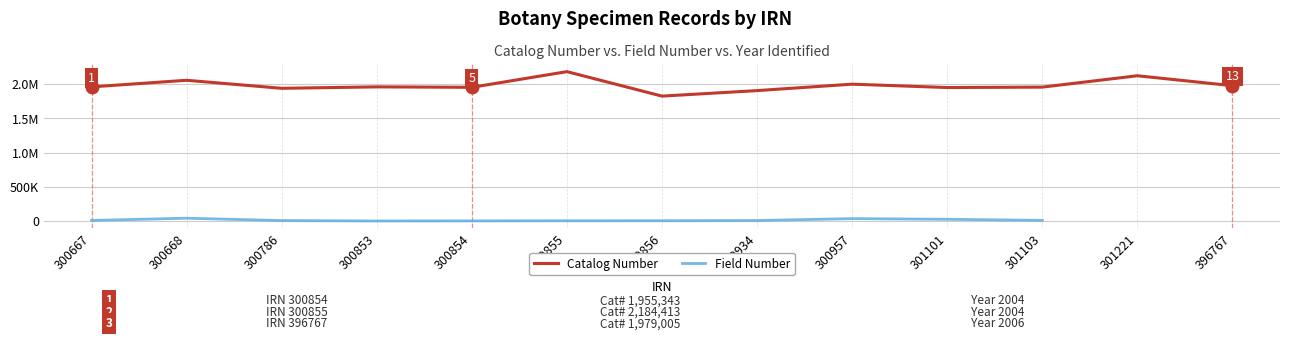

Where is Catalog Number nearest to the value 2005587?

300957